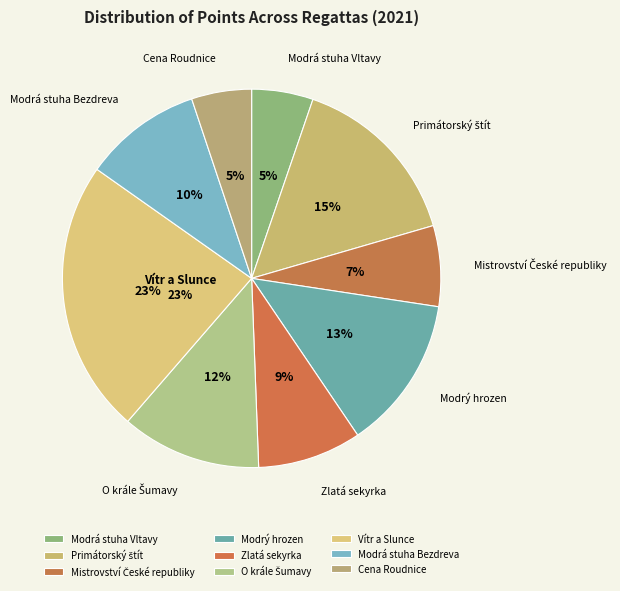

Combined, do Vítr a Slunce and Modrá stuha Vltavy account for over 50%?

No